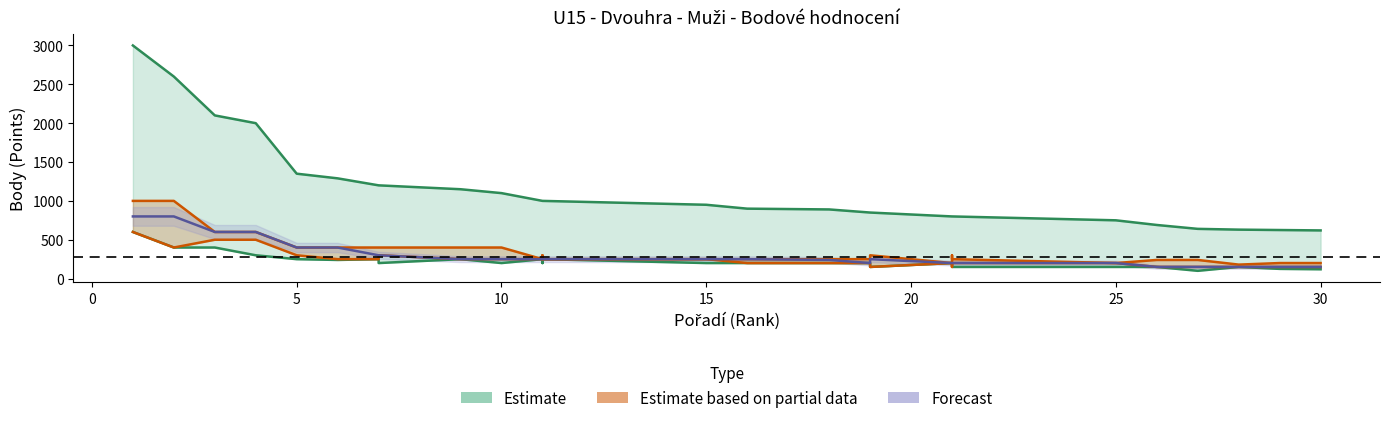

At how many categories does at least one series exceed 1818?

4